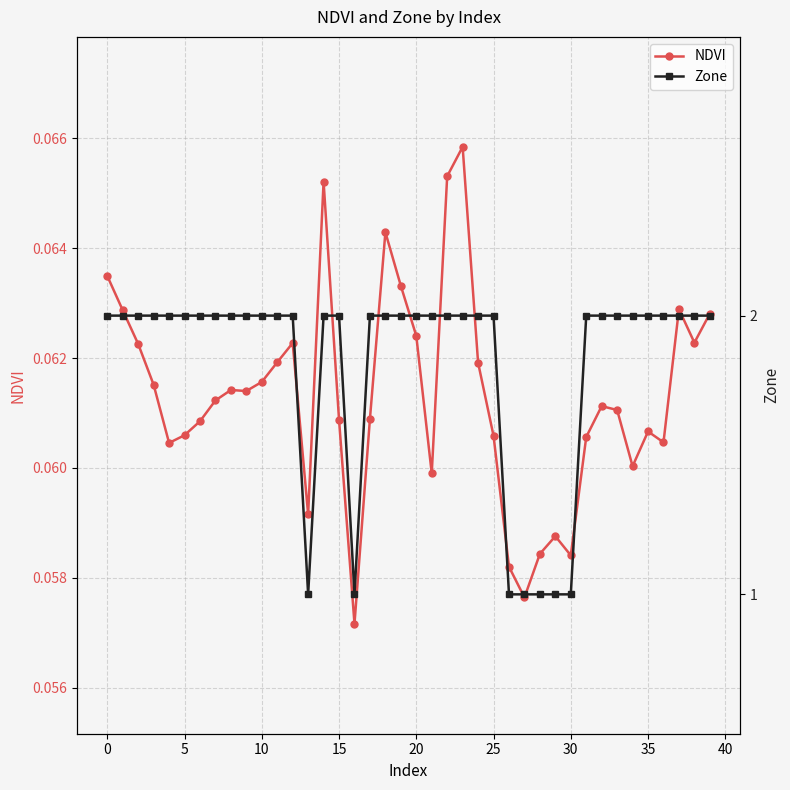

In Zone, how many points are lower than both neighbors (excluding endpoints)?

2